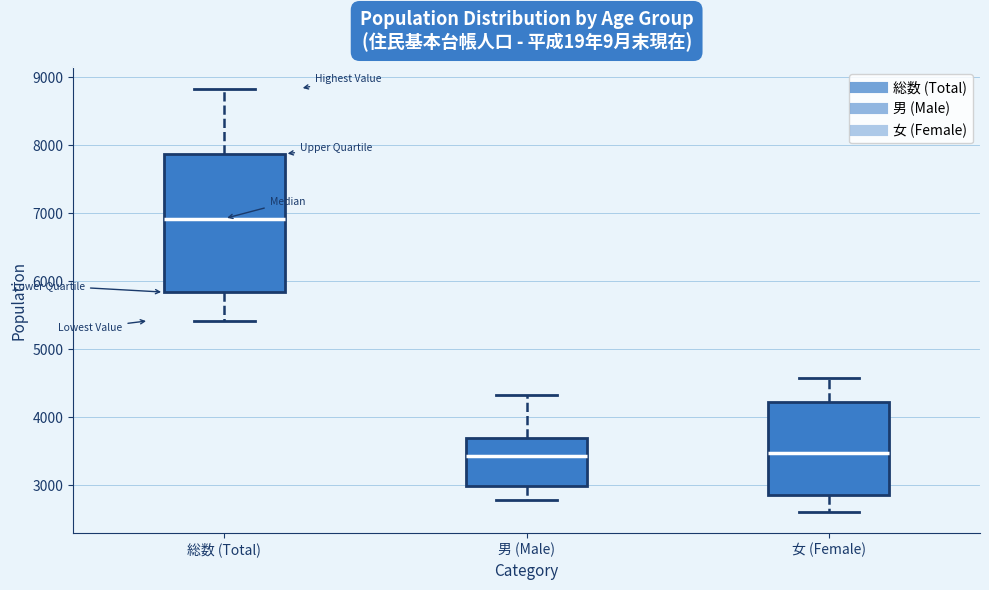

Reading left to right, transcribe this box plot: for each box, give where its median line is, the range the box spans, and where its two whiskers end, as read against the y-axis. The values are not printed on the chart, so give them approximately, as read against the axis.

総数 (Total): median 6900, box 5800 to 7900, whiskers 5400 to 8800
男 (Male): median 3400, box 3000 to 3700, whiskers 2800 to 4300
女 (Female): median 3500, box 2900 to 4200, whiskers 2600 to 4600